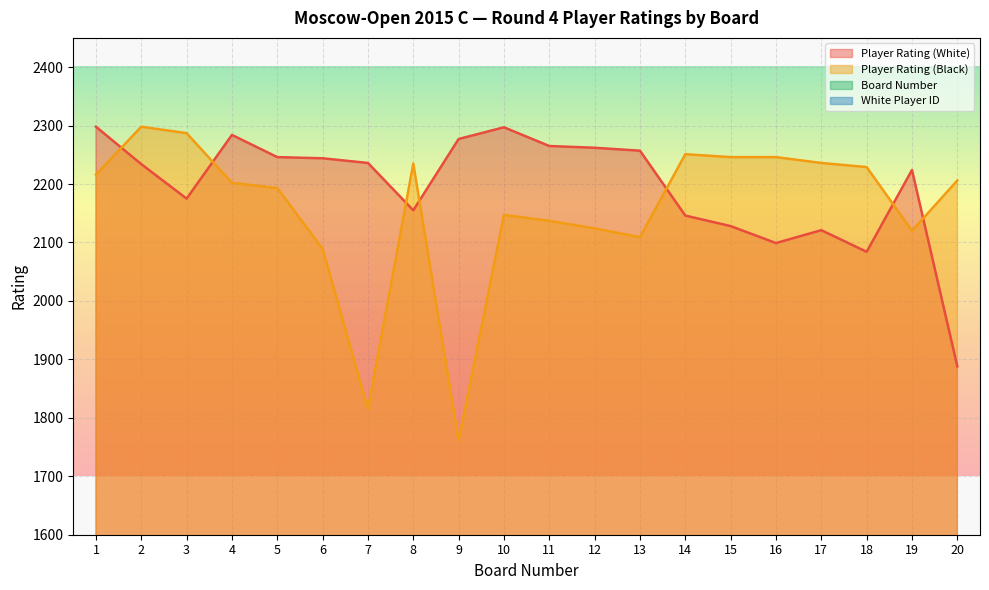

Where does the Board Number series first go above 11?

12